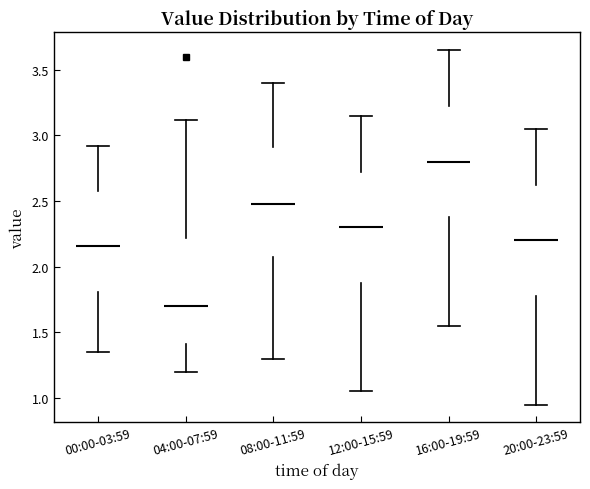

Reading left to right, transcribe this box plot: for each box, give where its median line is, the range the box spans, and where its two whiskers end, as read against the y-axis. The values are not printed on the chart, so give them approximately, as read against the axis.

00:00-03:59: median 2.15, box 1.80 to 2.60, whiskers 1.35 to 2.90
04:00-07:59: median 1.70, box 1.40 to 2.20, whiskers 1.20 to 3.10
08:00-11:59: median 2.50, box 2.10 to 2.90, whiskers 1.30 to 3.40
12:00-15:59: median 2.30, box 1.90 to 2.75, whiskers 1.05 to 3.15
16:00-19:59: median 2.80, box 2.40 to 3.25, whiskers 1.55 to 3.65
20:00-23:59: median 2.20, box 1.80 to 2.65, whiskers 0.95 to 3.05